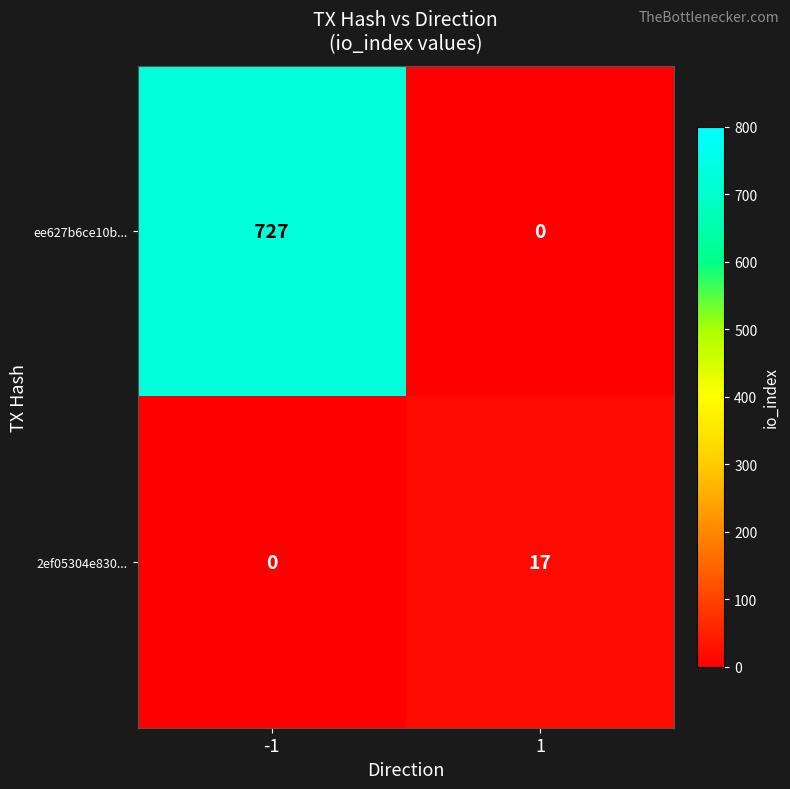

The value of 2ef05304e830... at -1 is -7. True or false?

False